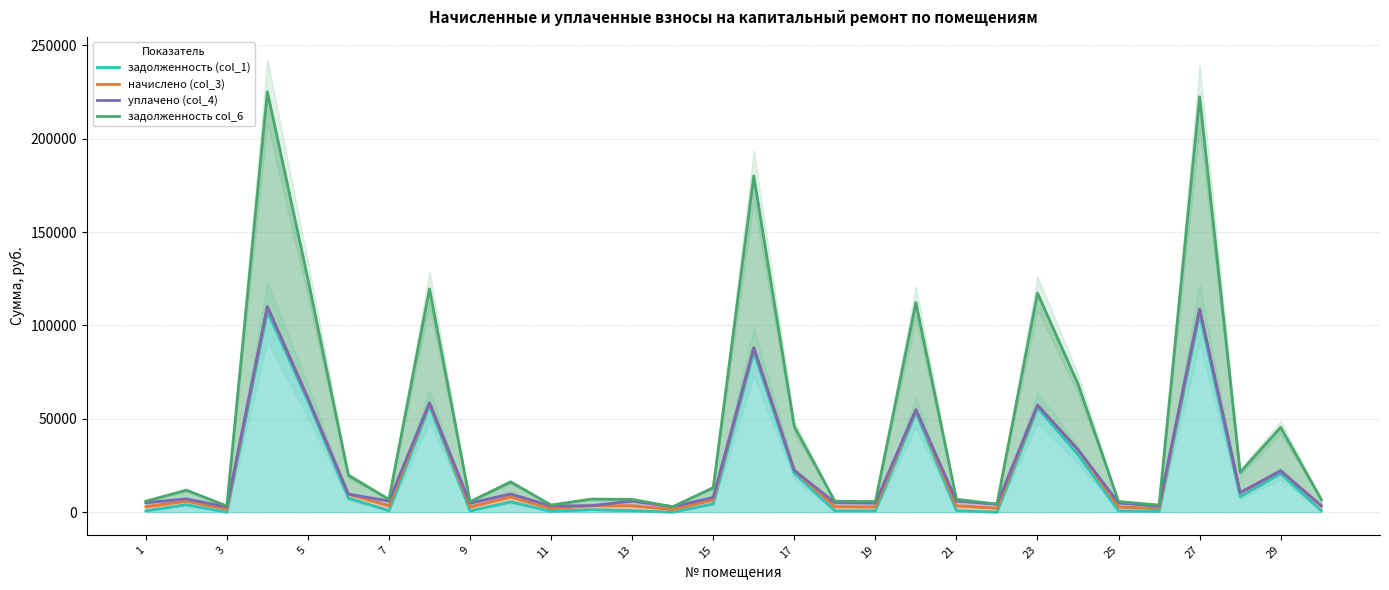

True or false: начислено (col_3) and задолженность col_6 cross at least once.

False